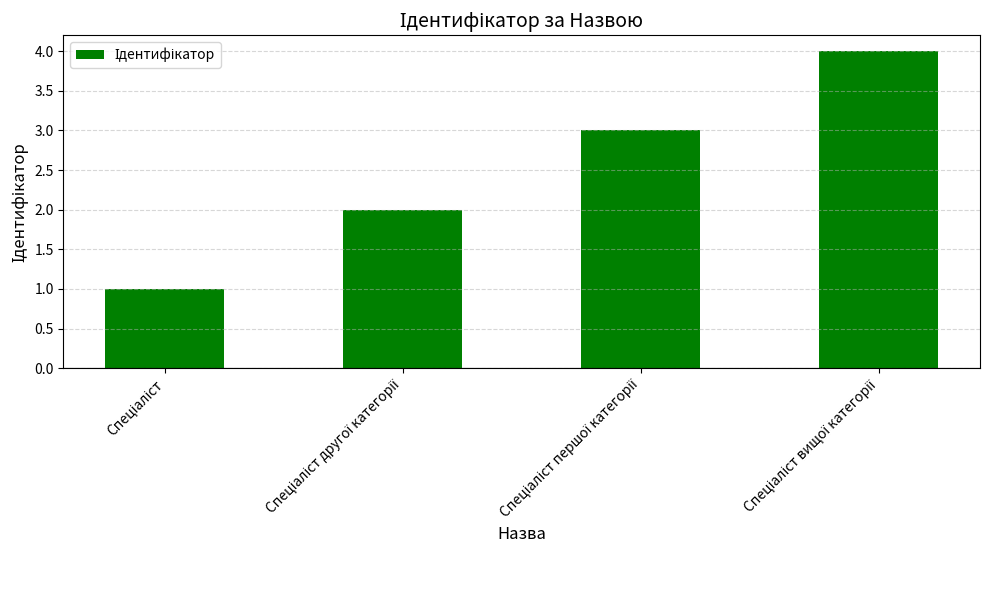

What is the difference between the maximum and minimum values?

3